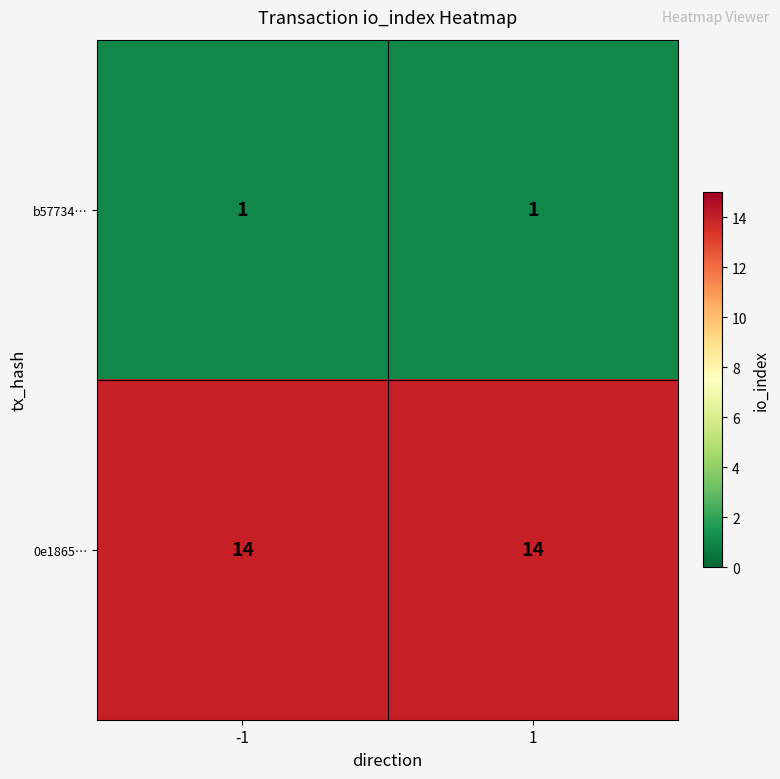

Reading left to right, list all the values displayed in this chart.

b57734…: 1	1
0e1865…: 14	14